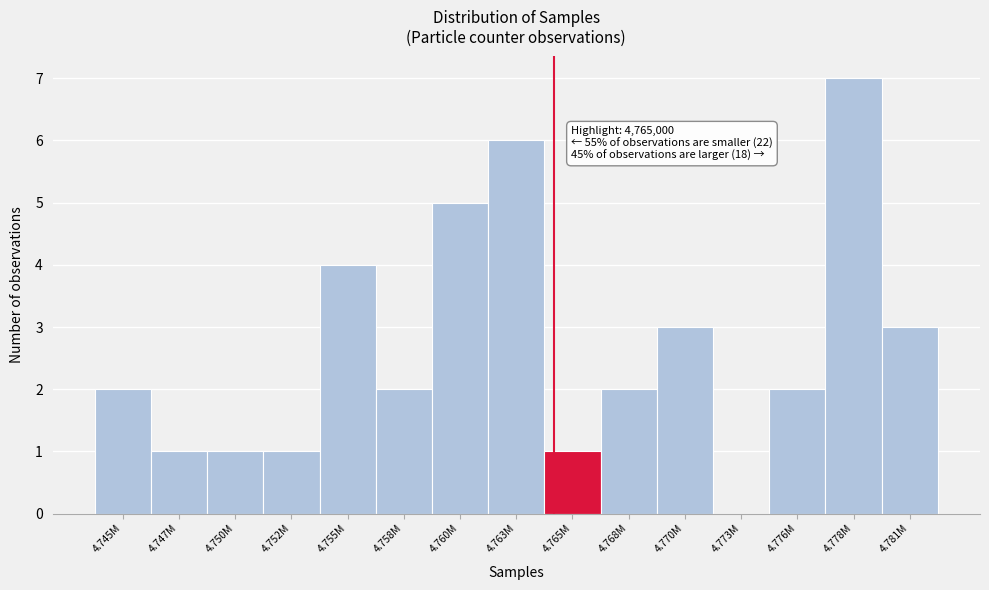

Reading right to left, transcribe all the data shown in this chart.

4.781M=3	4.778M=7	4.776M=2	4.773M=0	4.770M=3	4.768M=2	4.765M=1	4.763M=6	4.760M=5	4.758M=2	4.755M=4	4.752M=1	4.750M=1	4.747M=1	4.745M=2